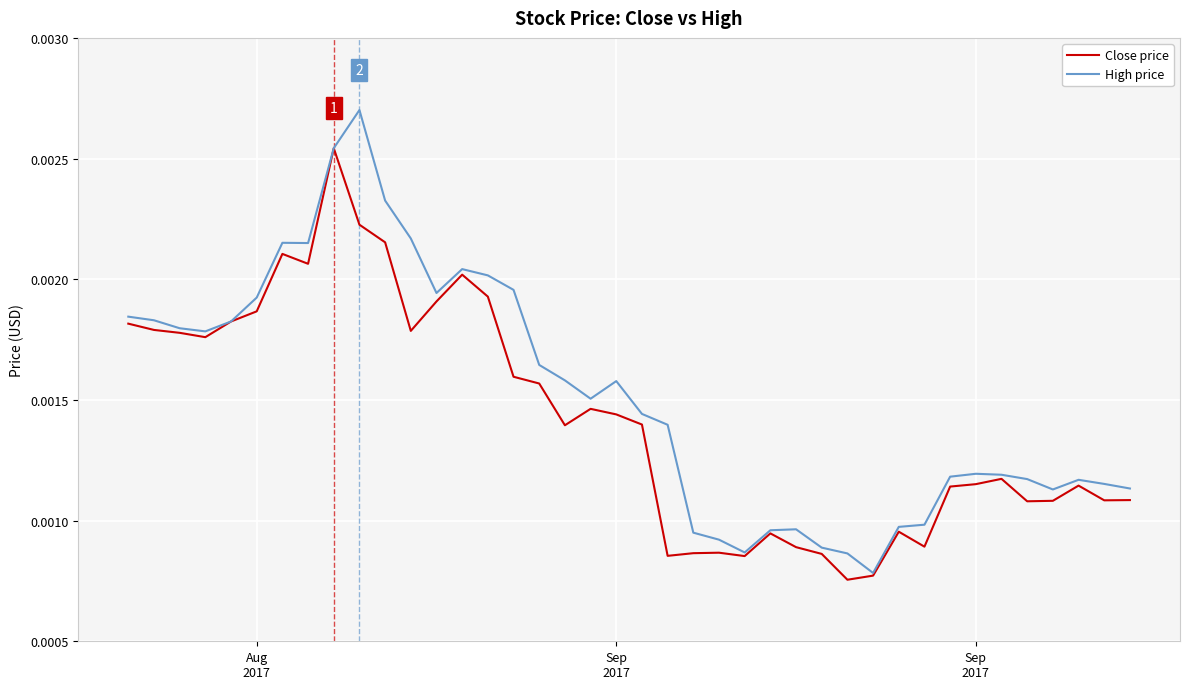

Count the number of data series in this chart.

2